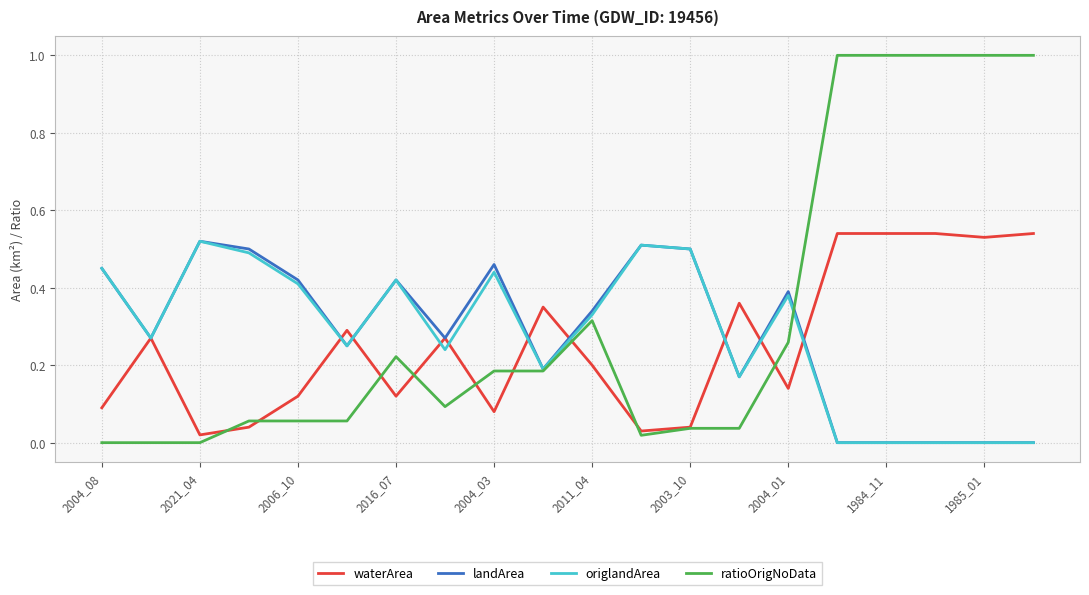

Which series has the largest total across all categories?

ratioOrigNoData